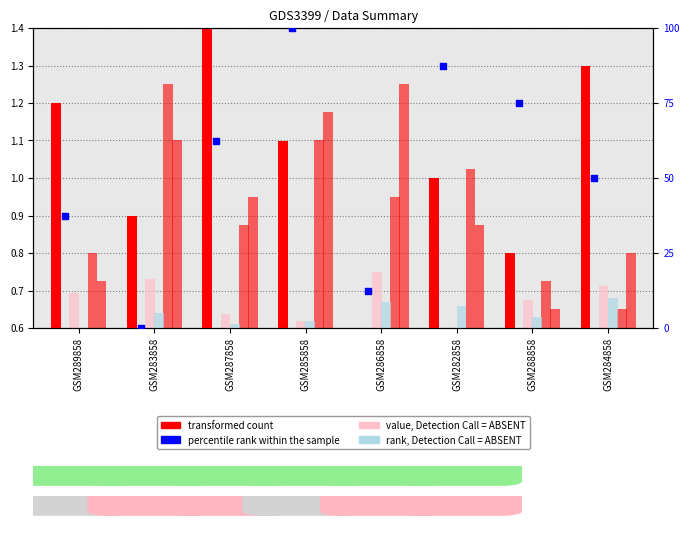

Which series has the largest total across all categories?

percentile rank within the sample